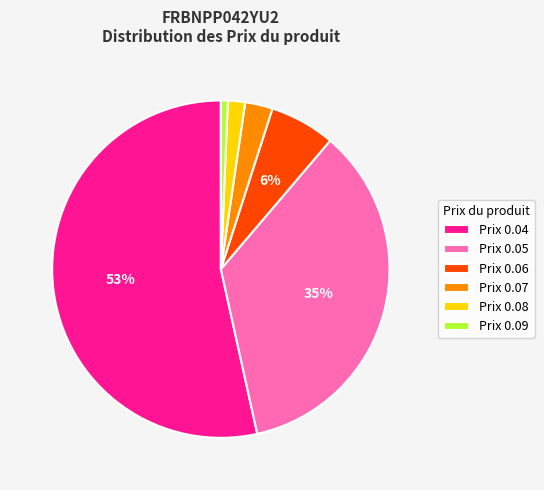

Between Prix 0.04 and Prix 0.05, which is larger?

Prix 0.04